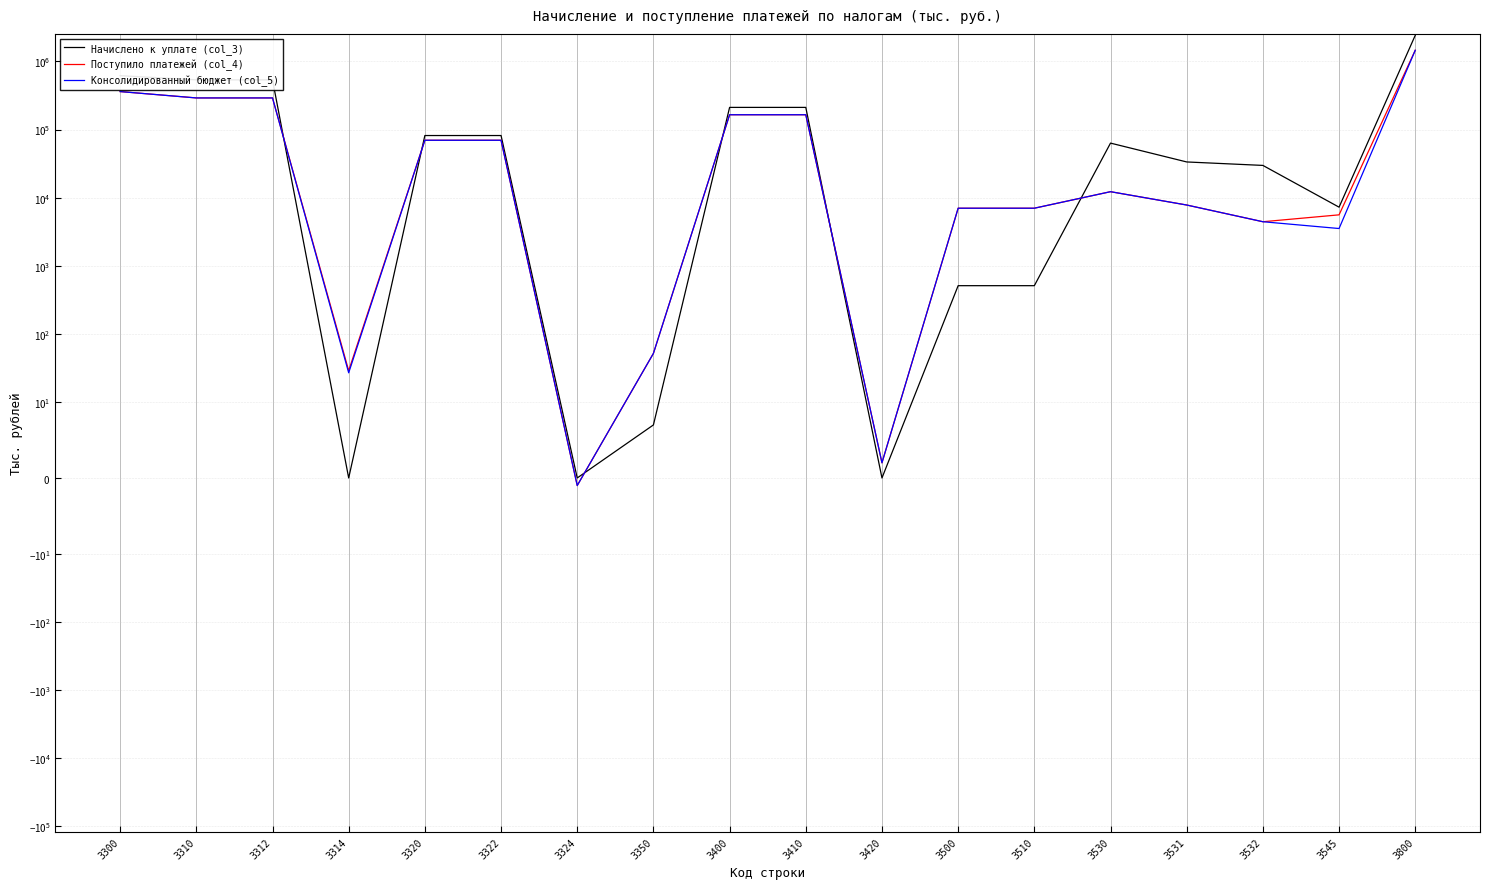

List the series in order of their peak value, highest first.

Начислено к уплате (col_3), Поступило платежей (col_4), Консолидированный бюджет (col_5)